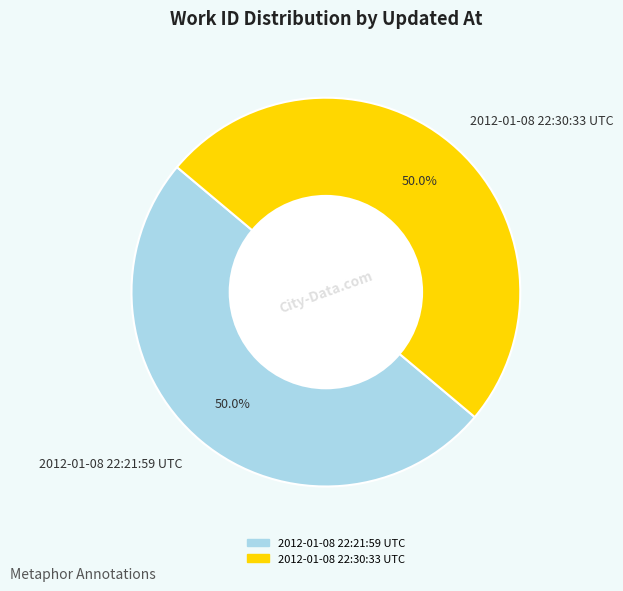

To the nearest percent, what is the average slice percentage?

50%